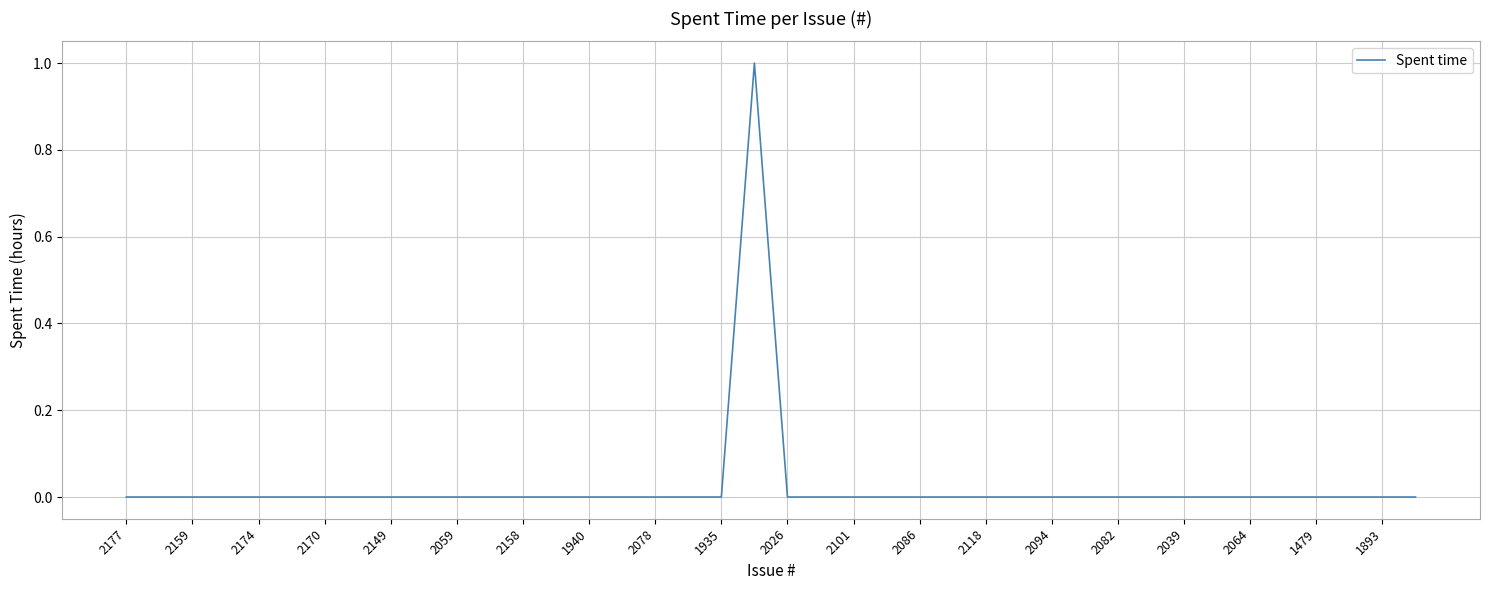

Count the values in the range 0 to 1.

40